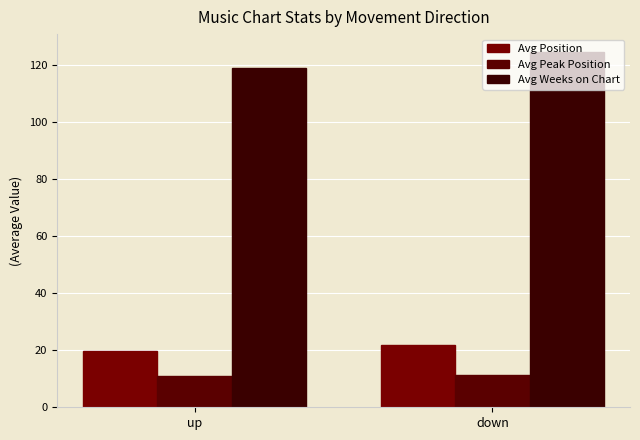

Reading left to right, list all the values displayed in this chart.

Avg Position: 19.9	21.9
Avg Peak Position: 11.0	11.3
Avg Weeks on Chart: 118.8	124.5